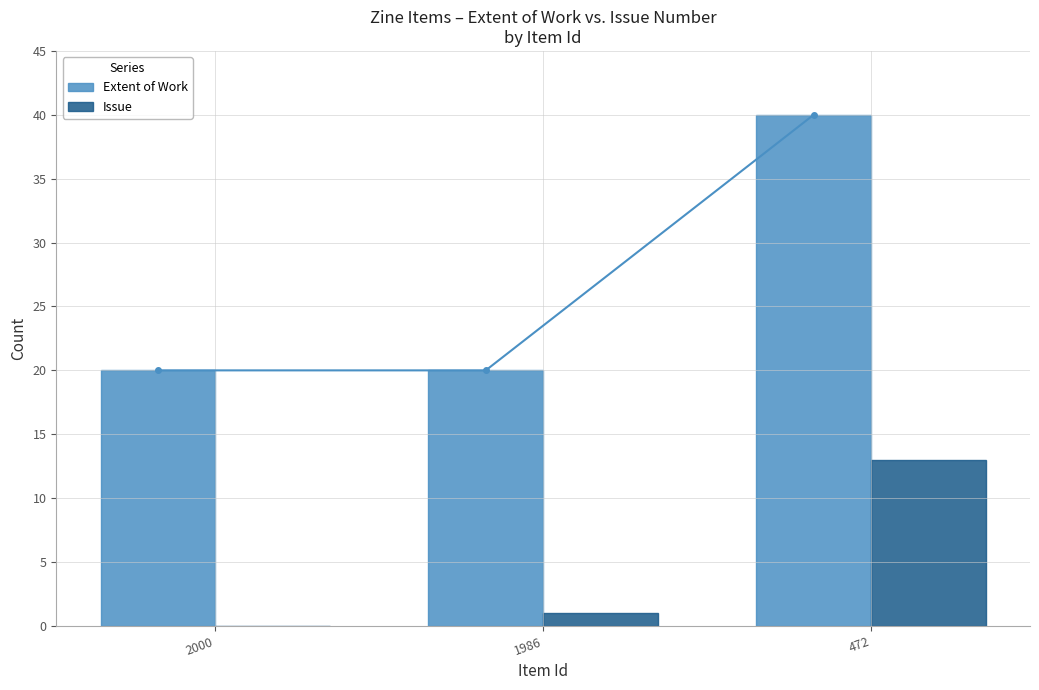

At 472, list the series in order from largest to smallest.

Extent of Work, Issue